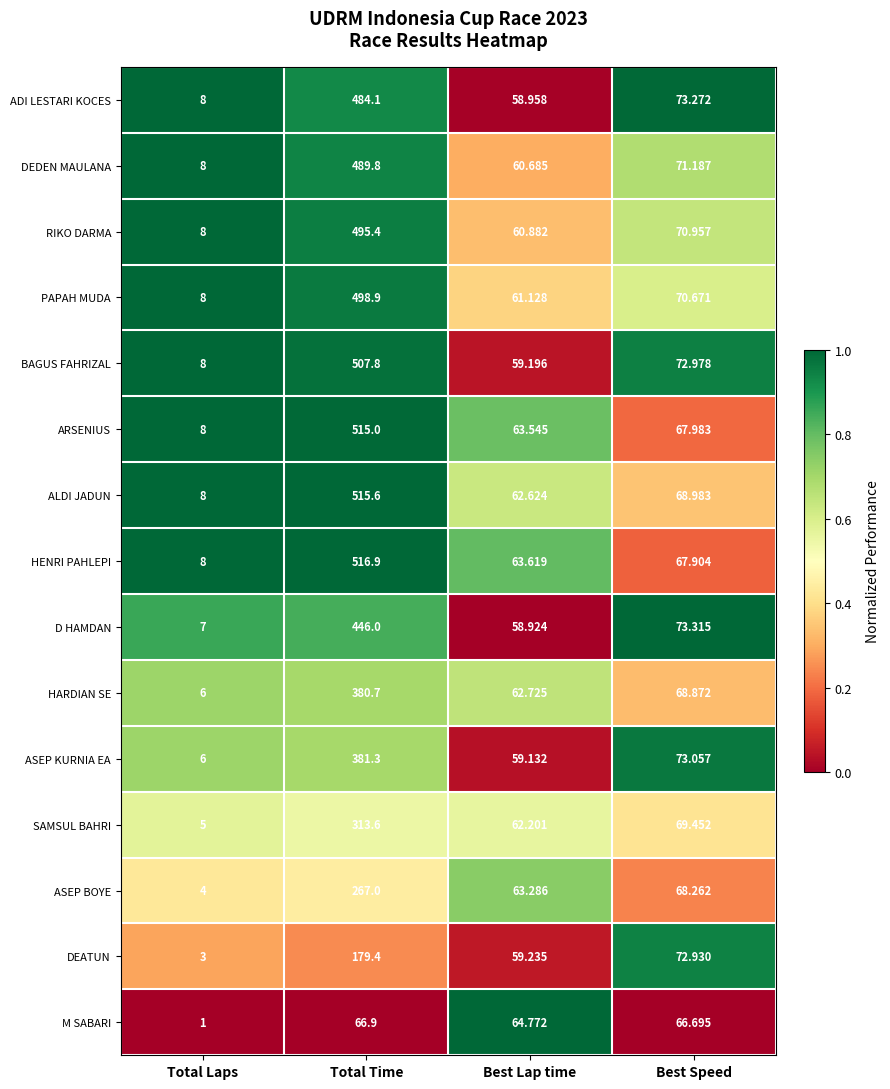

At which category is the sum across all series the highest?

Total Time